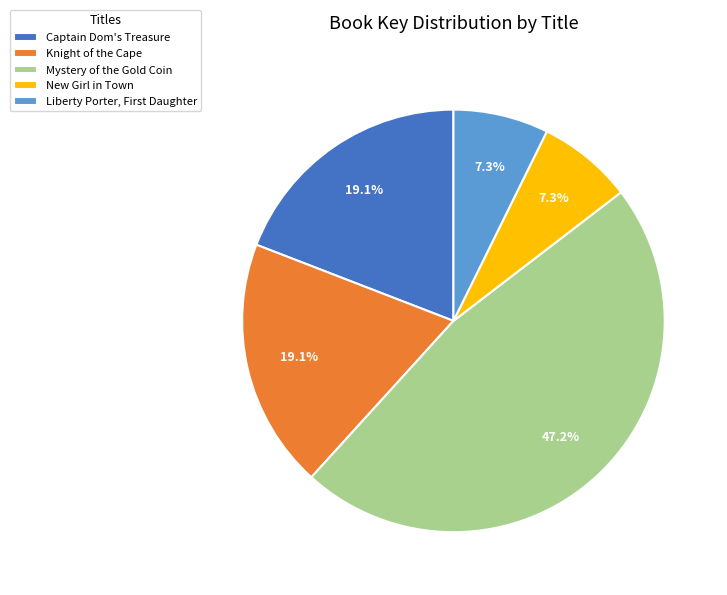

Does any single category account for the majority?

No